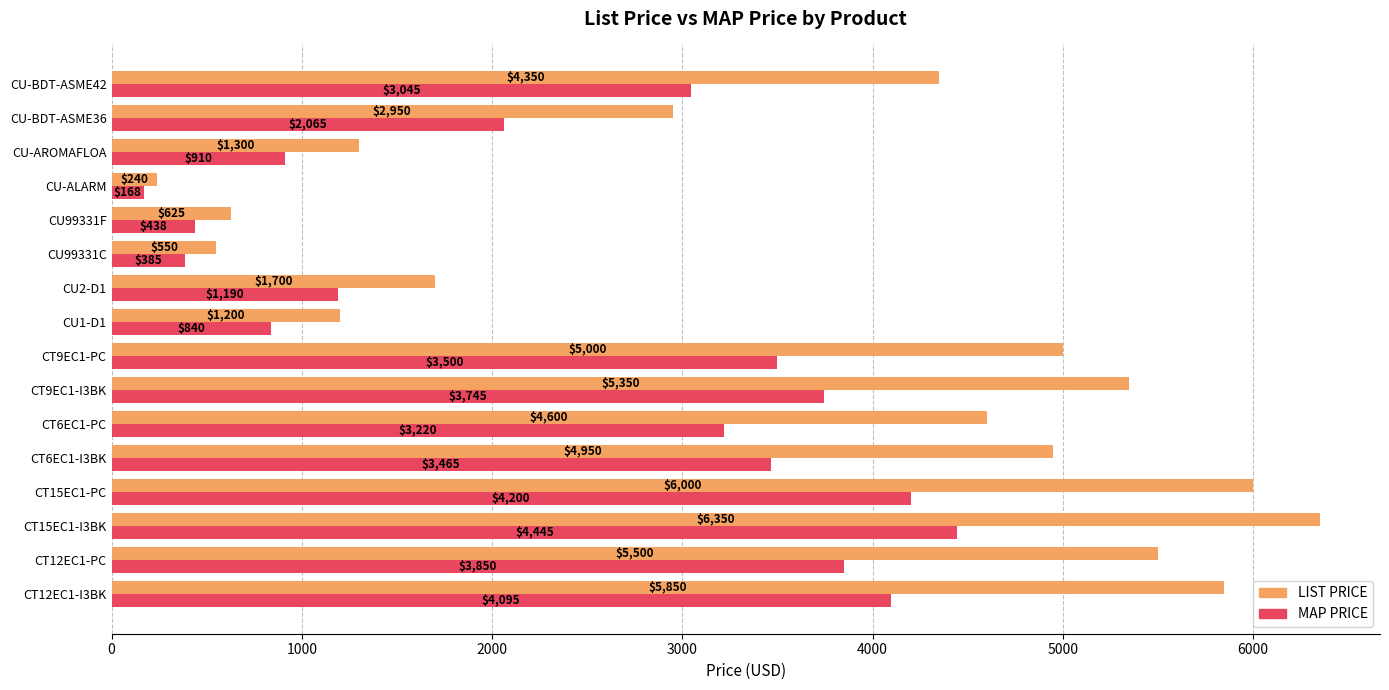

Is it true that MAP PRICE equals 1429.9 at CT6EC1-PC?

False